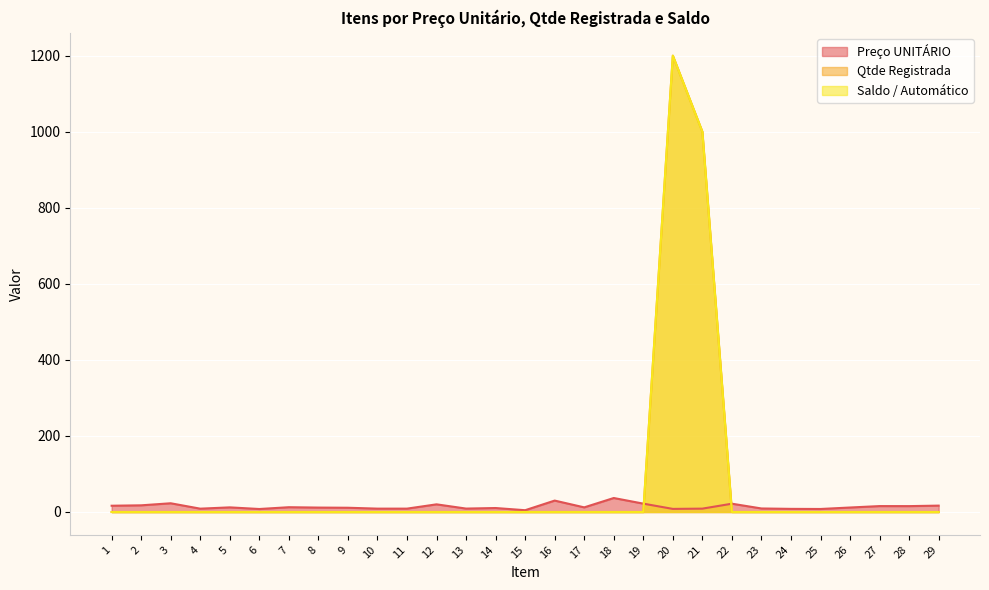

What is the maximum value shown in the chart?

1200.0